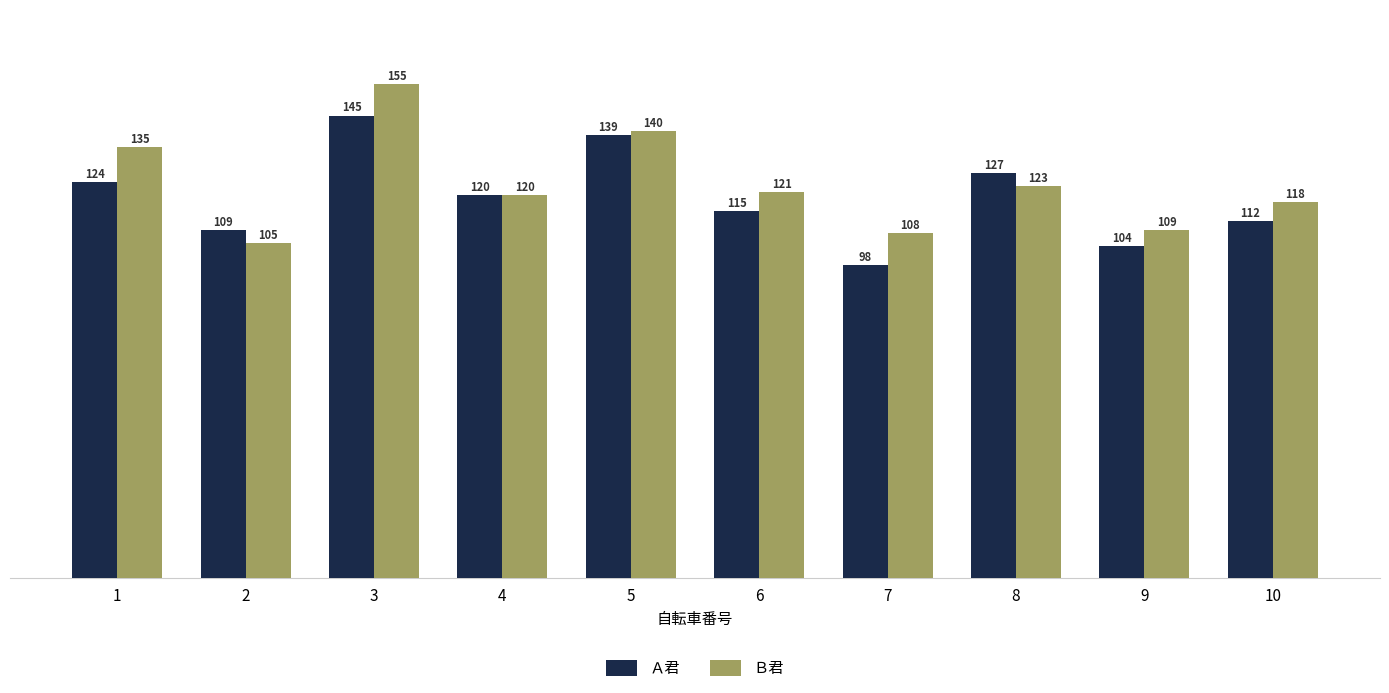

What is the sum of the Ａ君 values at 1 and 5?

263